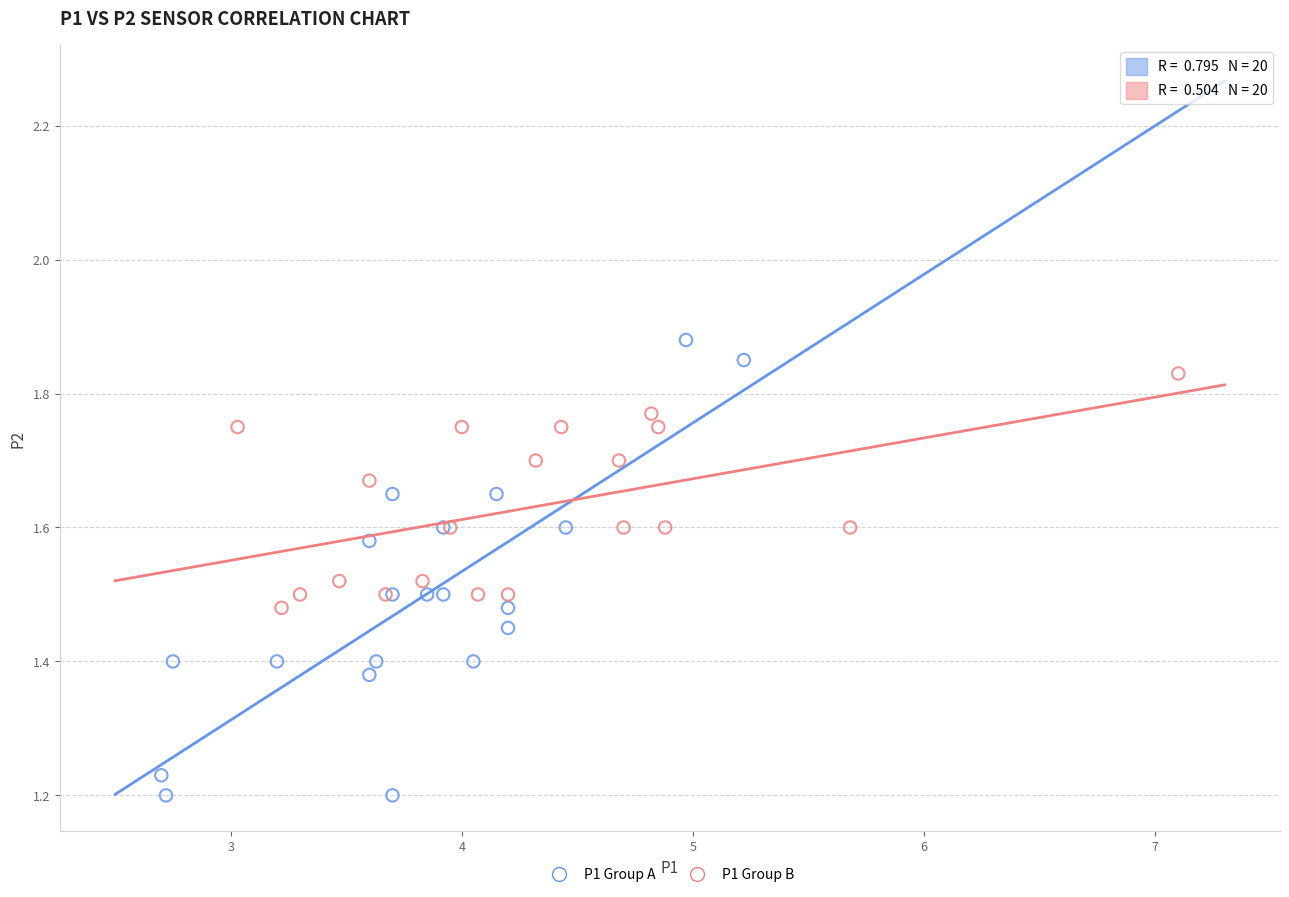

Which series contains the lowest Y value?

P1 Group A